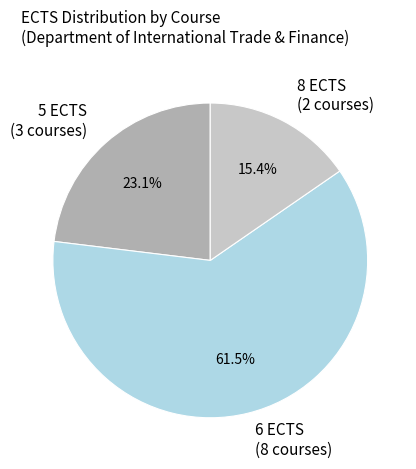

What percentage do 8 ECTS (2 courses) and 5 ECTS (3 courses) together represent?

38.5%